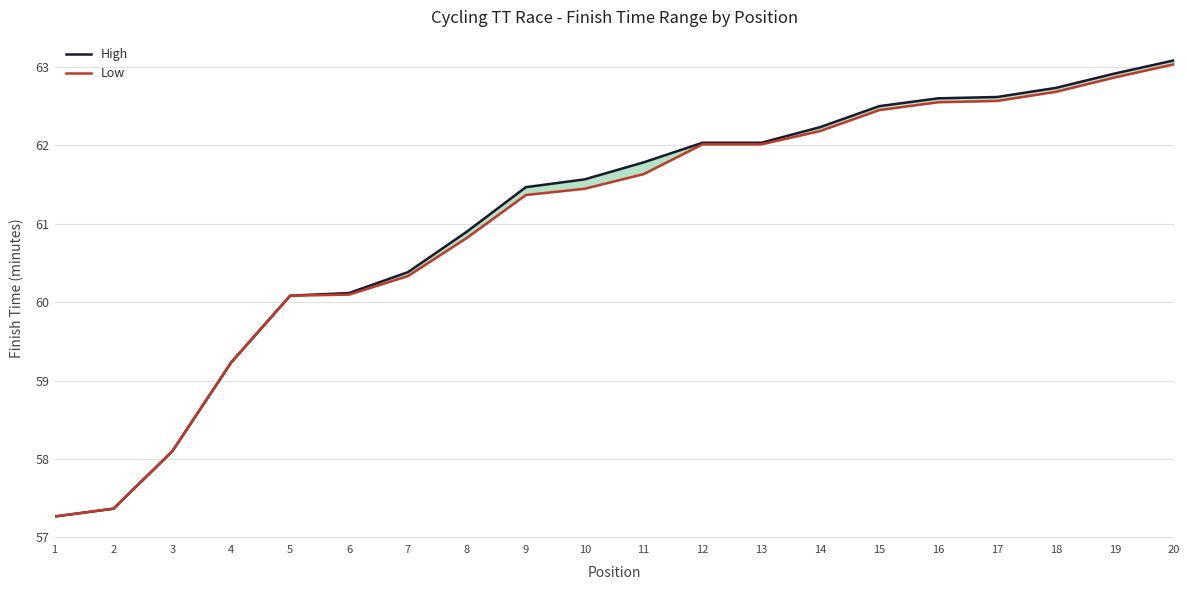

Is it true that High equals 82.3 at 19?

False